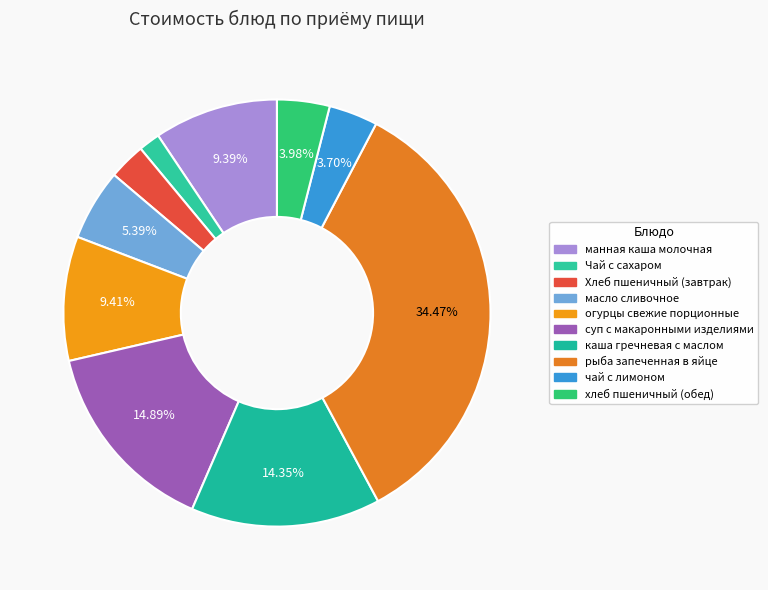

Is it true that рыба запеченная в яйце is 26% of the pie?

False